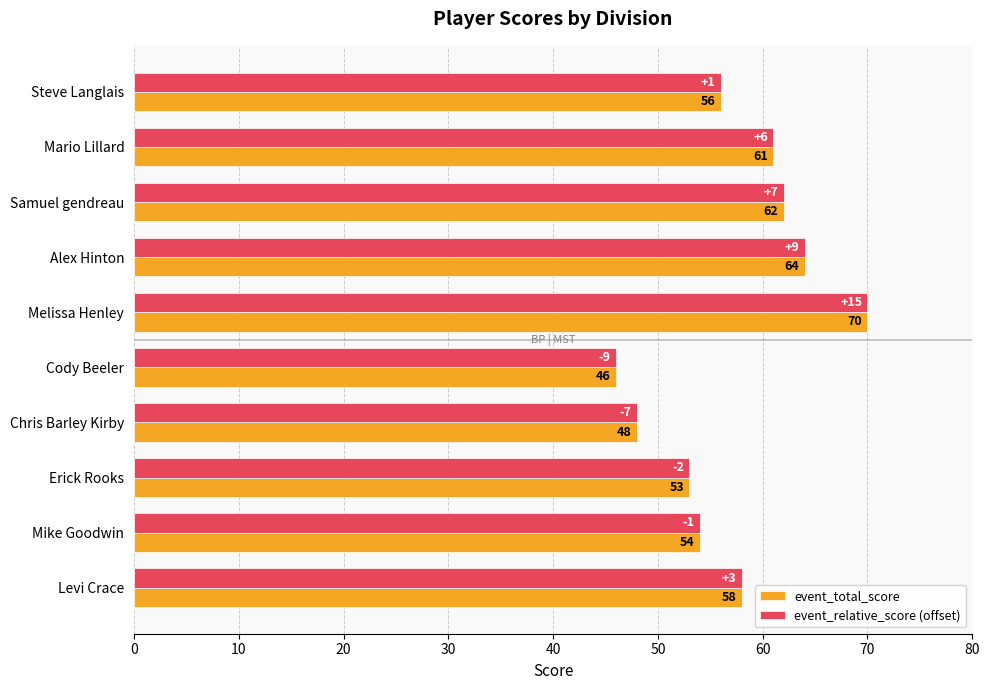

At which category is the sum across all series the highest?

Melissa Henley